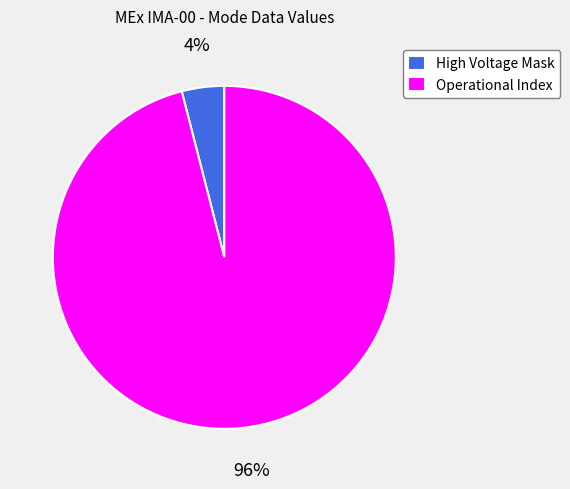

Count the number of slices in the pie.

2